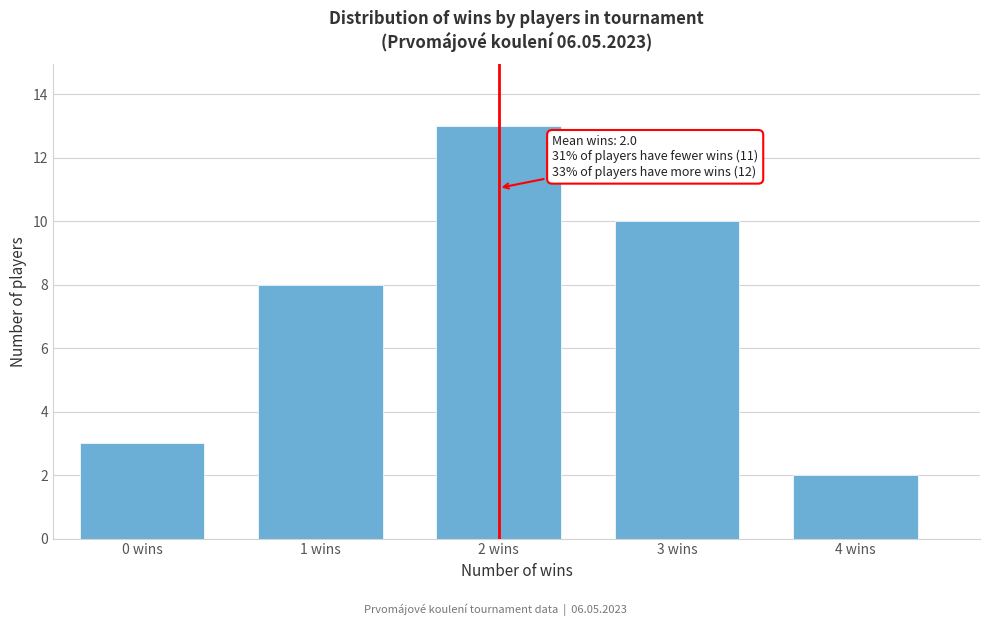

Reading left to right, what are all the values shown in this chart?

0 wins=3	1 wins=8	2 wins=13	3 wins=10	4 wins=2